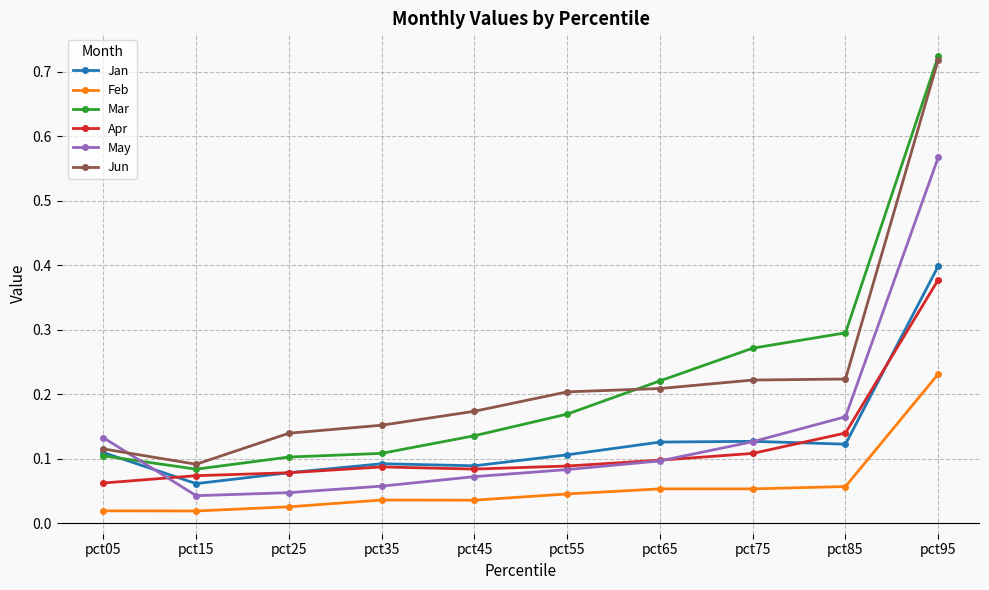

True or false: Jan has more than 2 points higher than both neighbors.

False